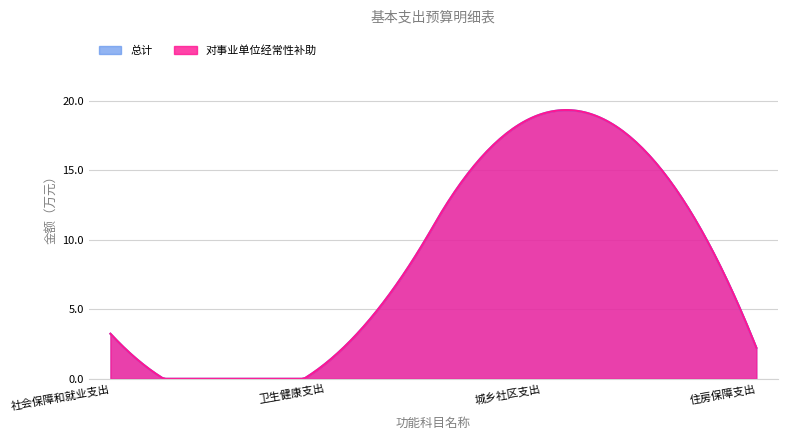

List the labels in order of 对事业单位经常性补助 value, smallest first.

卫生健康支出, 住房保障支出, 社会保障和就业支出, 城乡社区支出